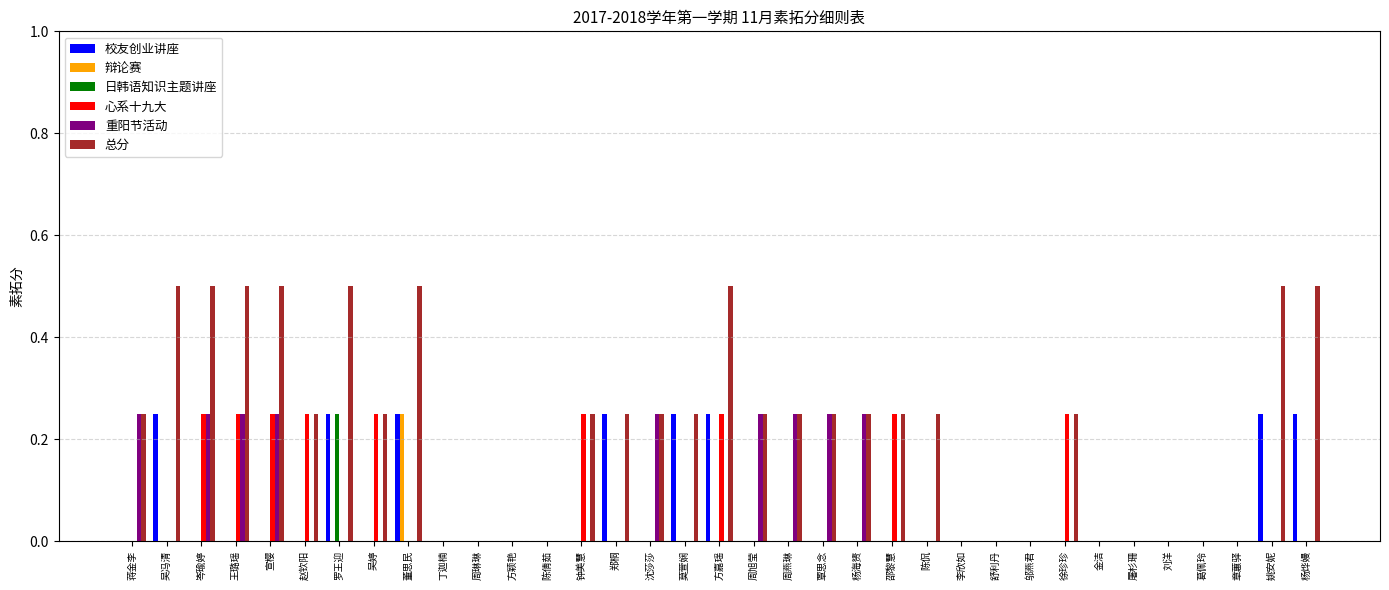

What is the maximum value shown in the chart?

0.5